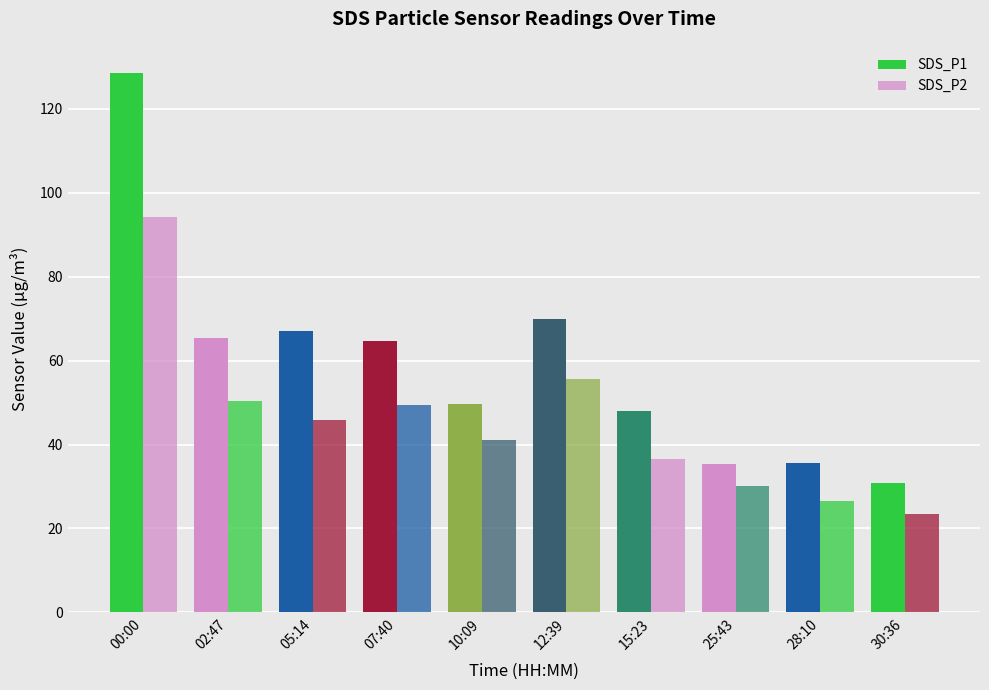

How many data points in SDS_P2 are less than 45?

5